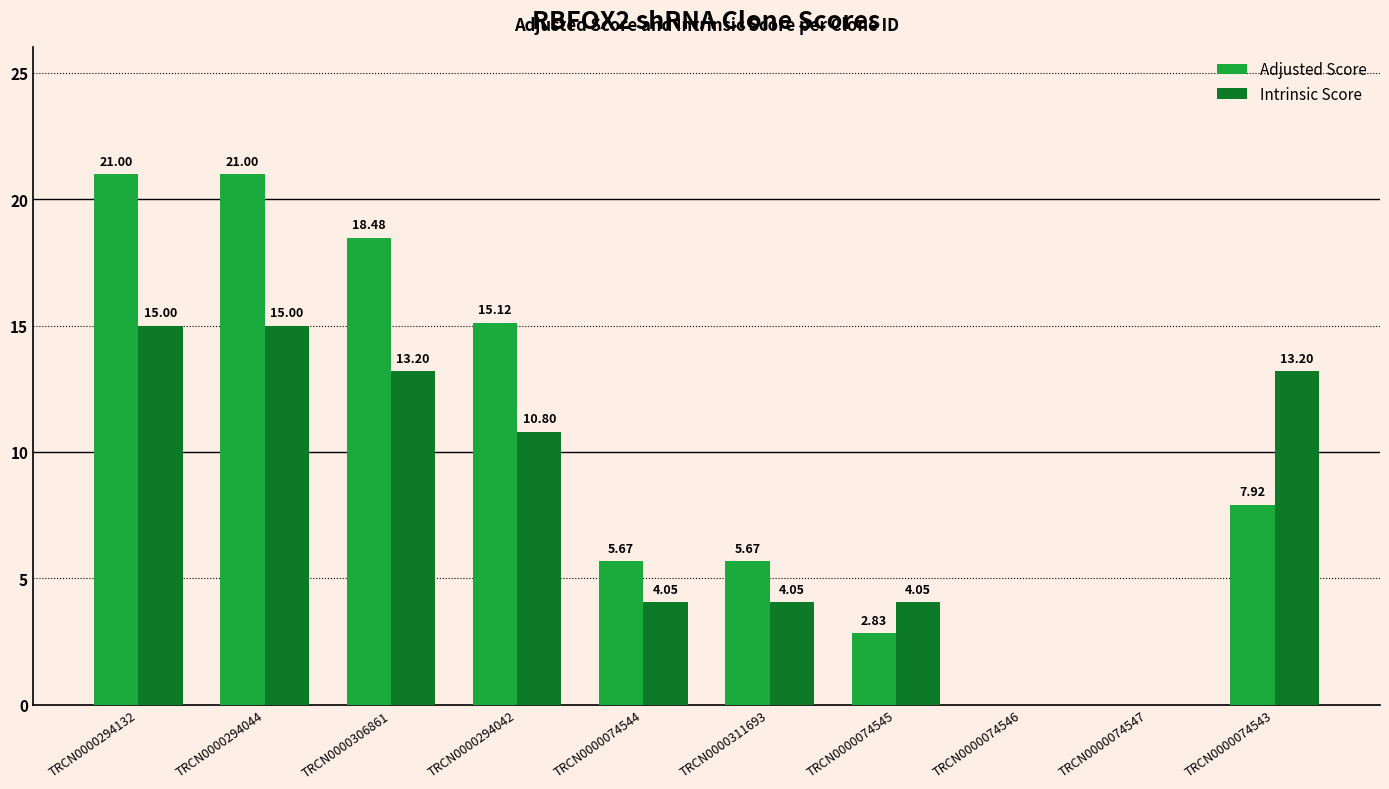

How many groups of bars are there?

10